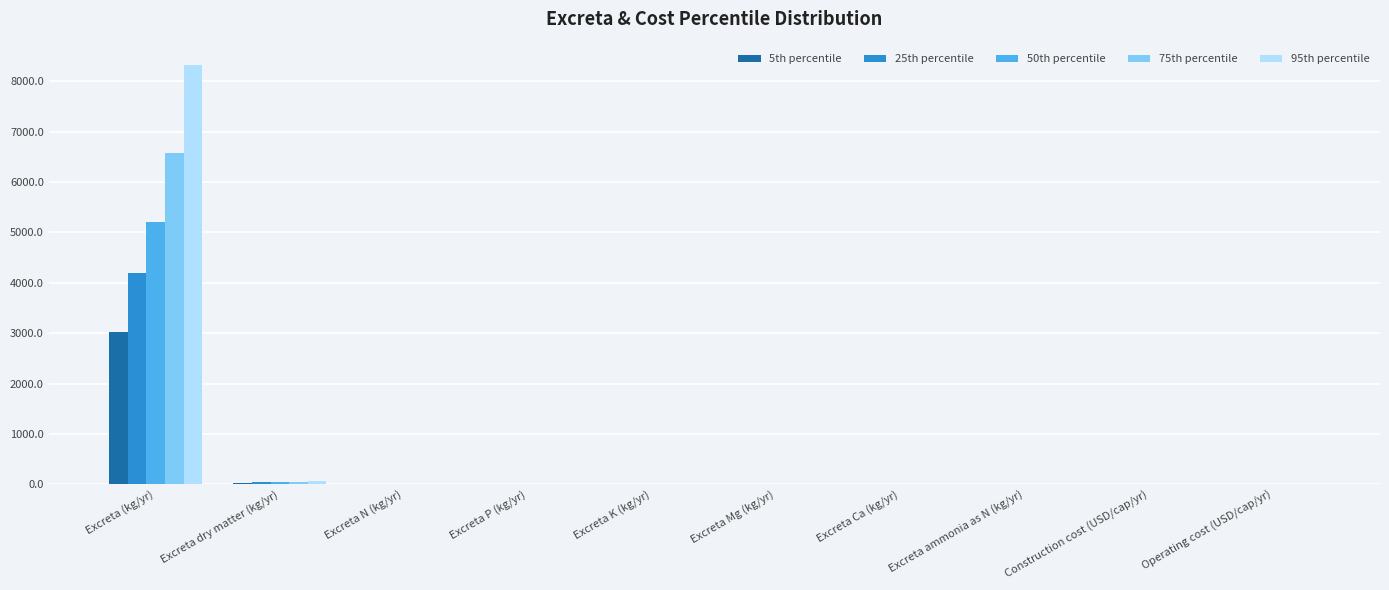

What is the average value of the 95th percentile series?

840.8